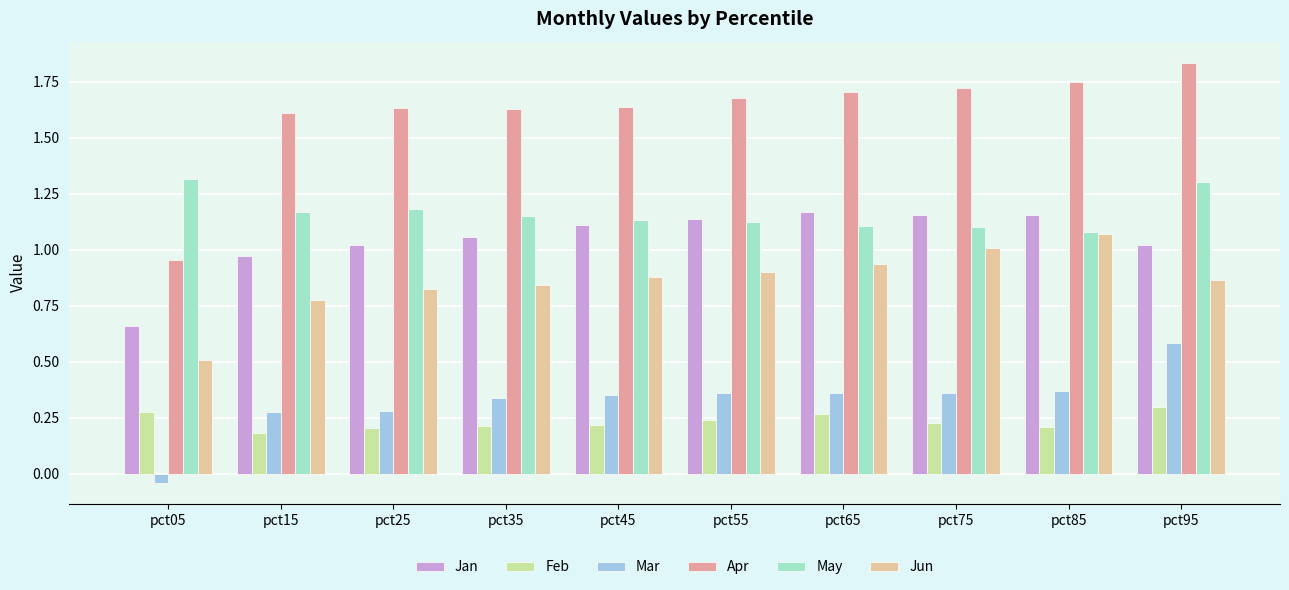

True or false: Apr has a value of 1.7 at pct65.

True